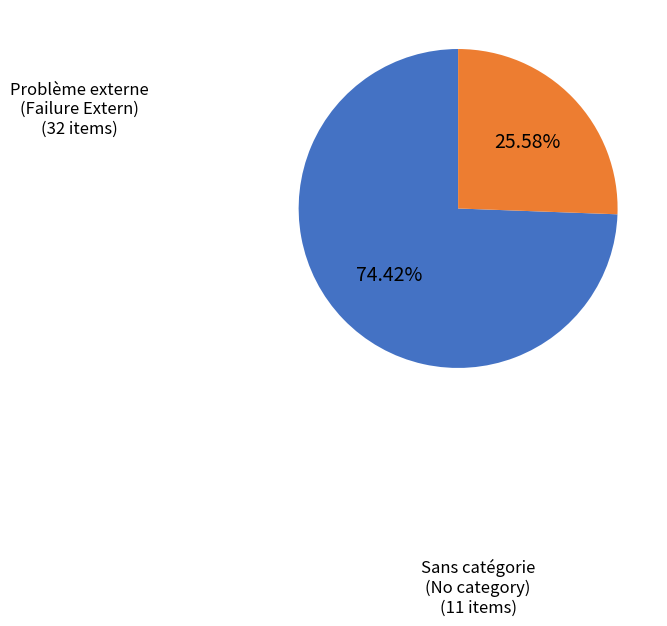

True or false: Sans catégorie (No category) accounts for 34% of the total.

False